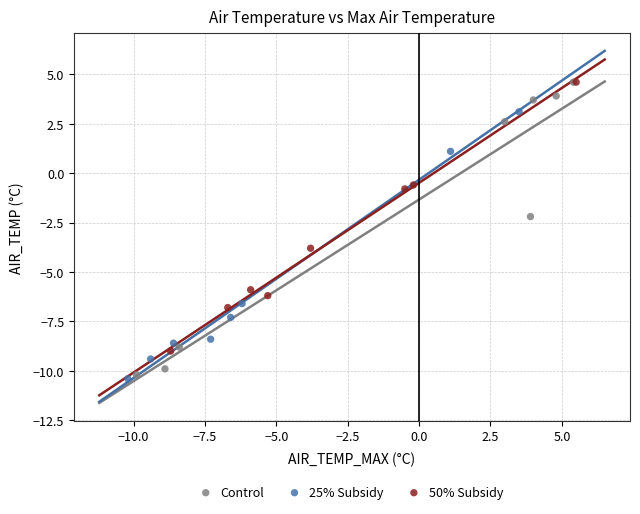

Which series has the largest Y range (max minus min)?

Control